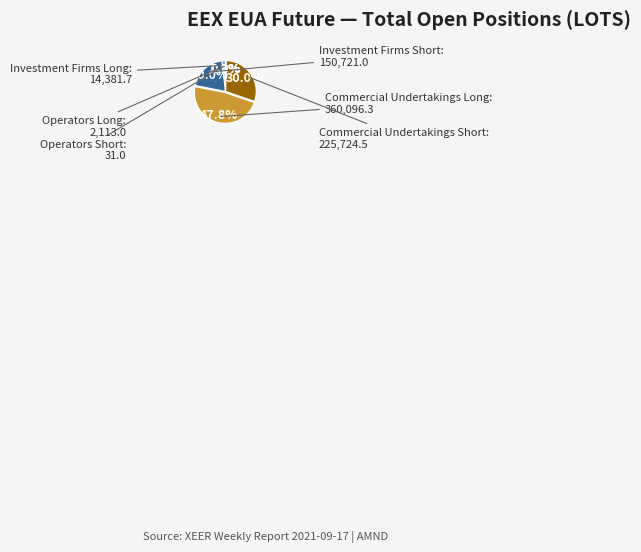

Does any single category account for the majority?

No